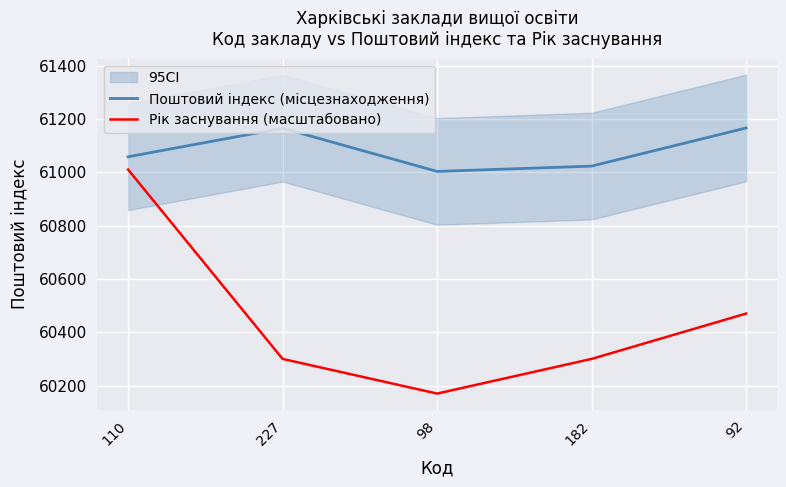

What are all the series names shown in the legend?

Поштовий індекс (місцезнаходження), Рік заснування (масштабовано)